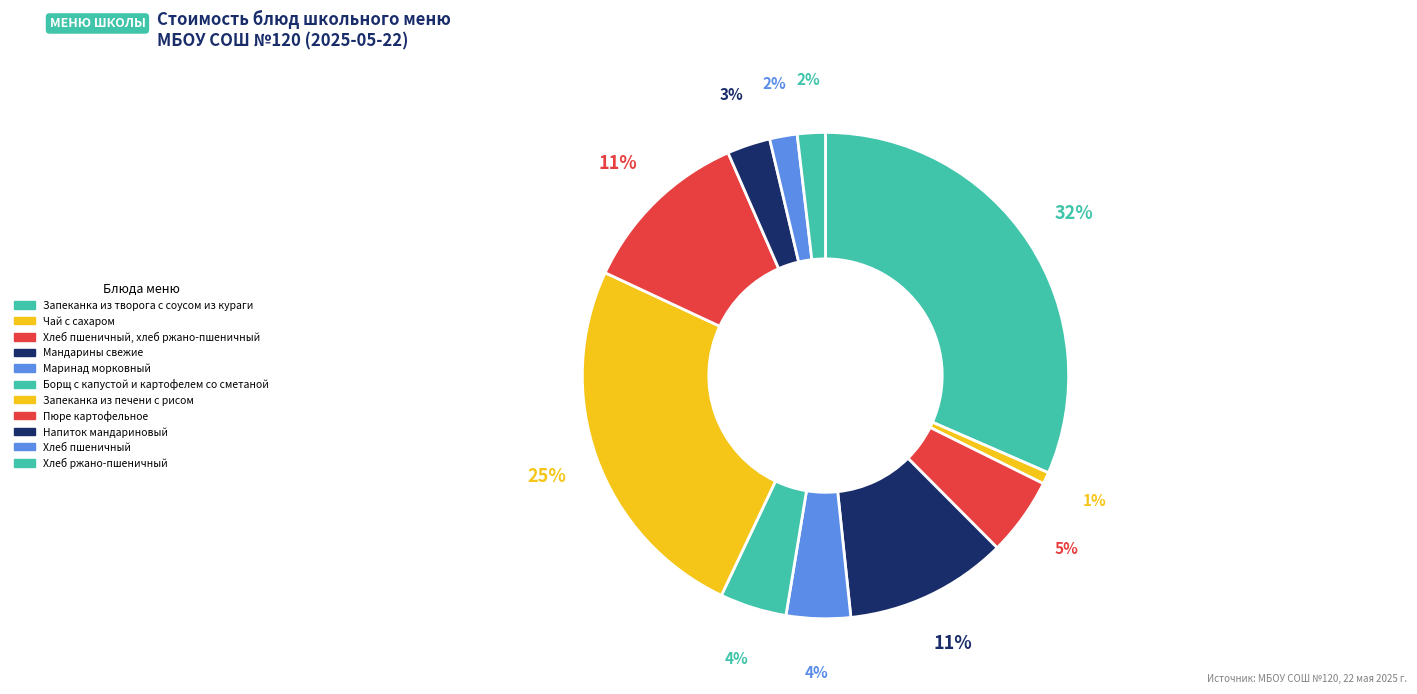

Count the number of slices in the pie.

11